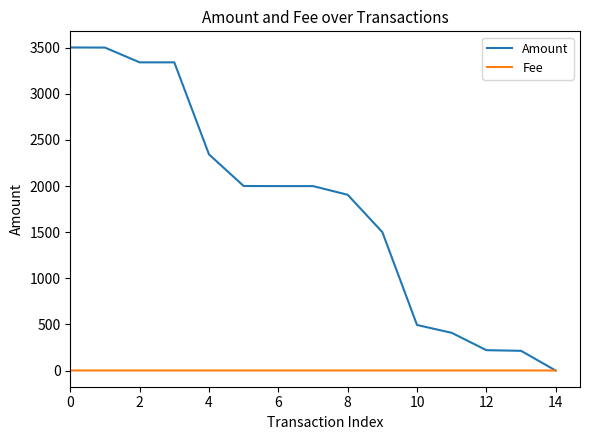

Rank the series by their average value, from highest to lowest.

Amount, Fee